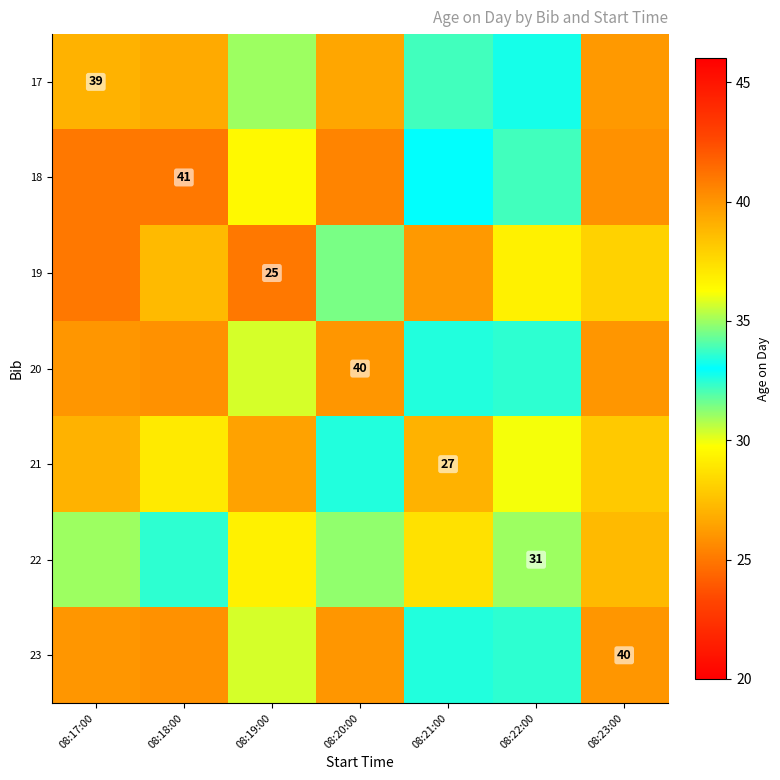

At which label is 20 closest to 36?

08:19:00